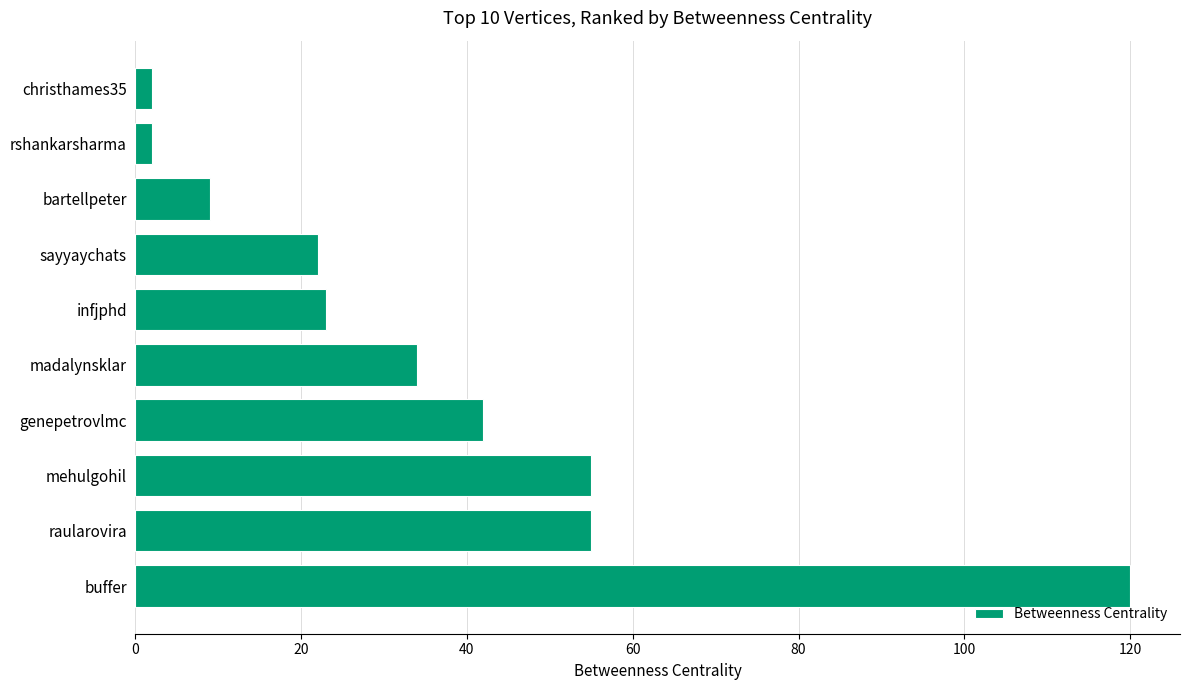

What is the difference between the second highest and second lowest values?

53